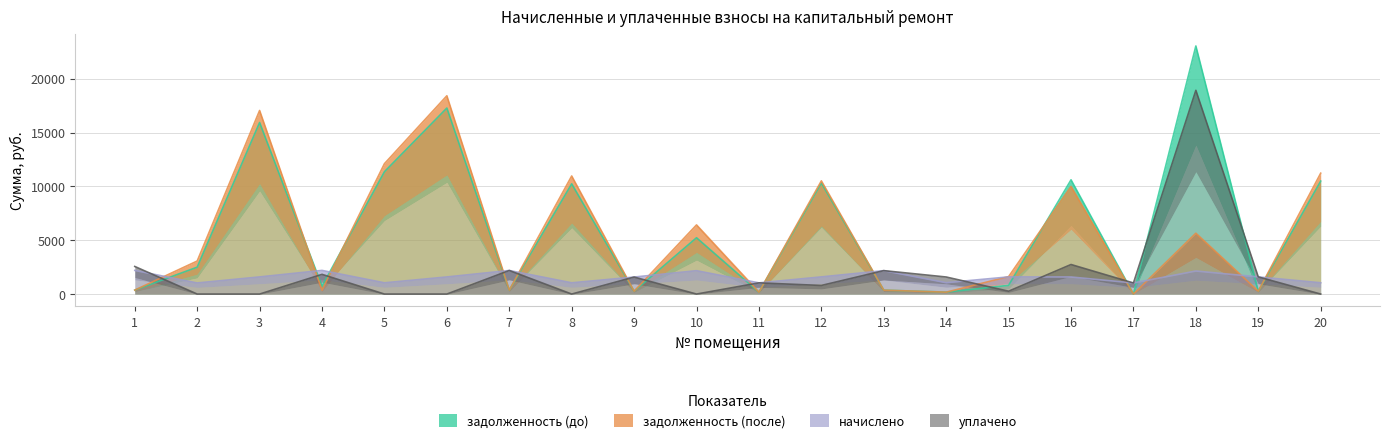

True or false: задолженность (до) has more than 0 points higher than both neighbors.

True